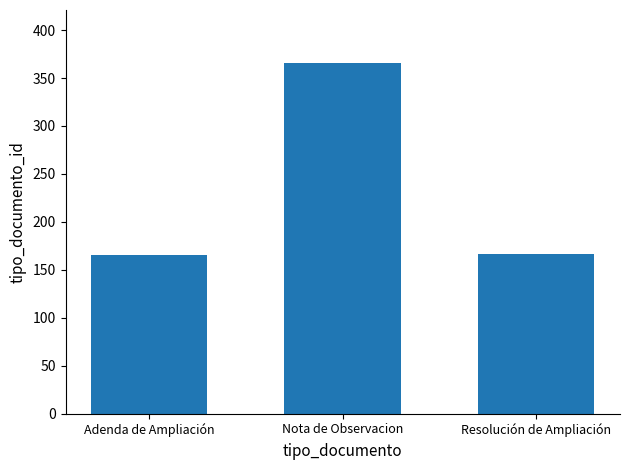

What is the value of the 3rd bar from the left?

167